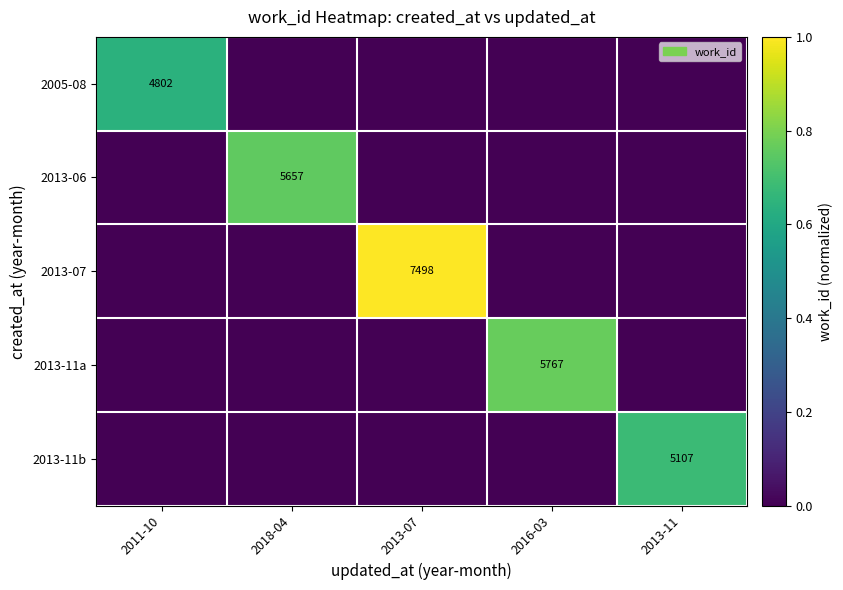

Is it true that 2005-08 equals 4802 at 2011-10?

True